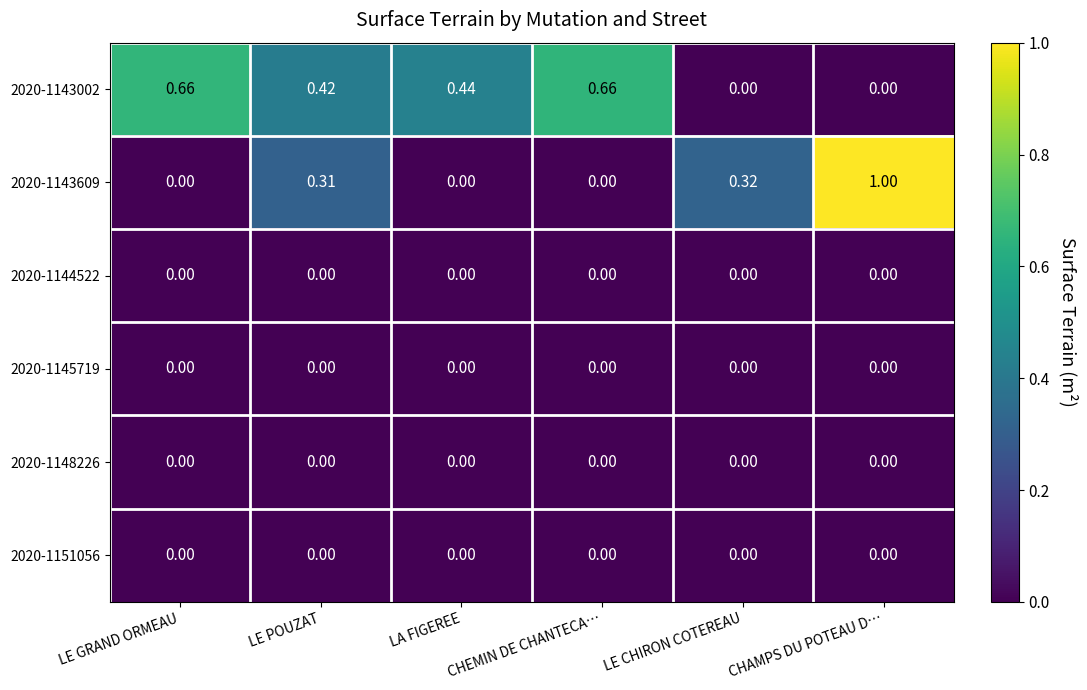

At which category is the sum across all series the highest?

CHAMPS DU POTEAU D…